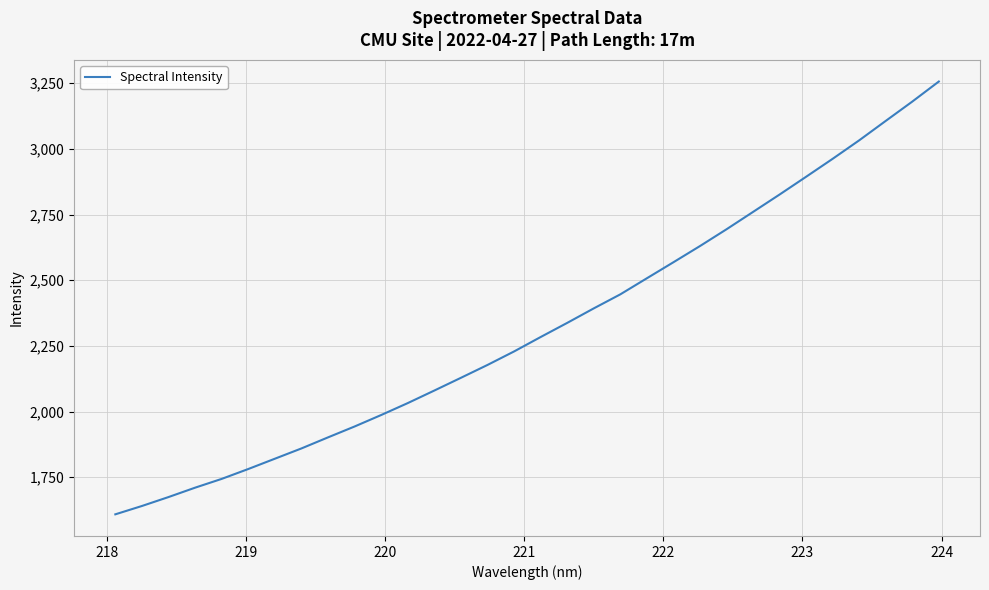

What is the maximum value shown in the chart?

3256.2